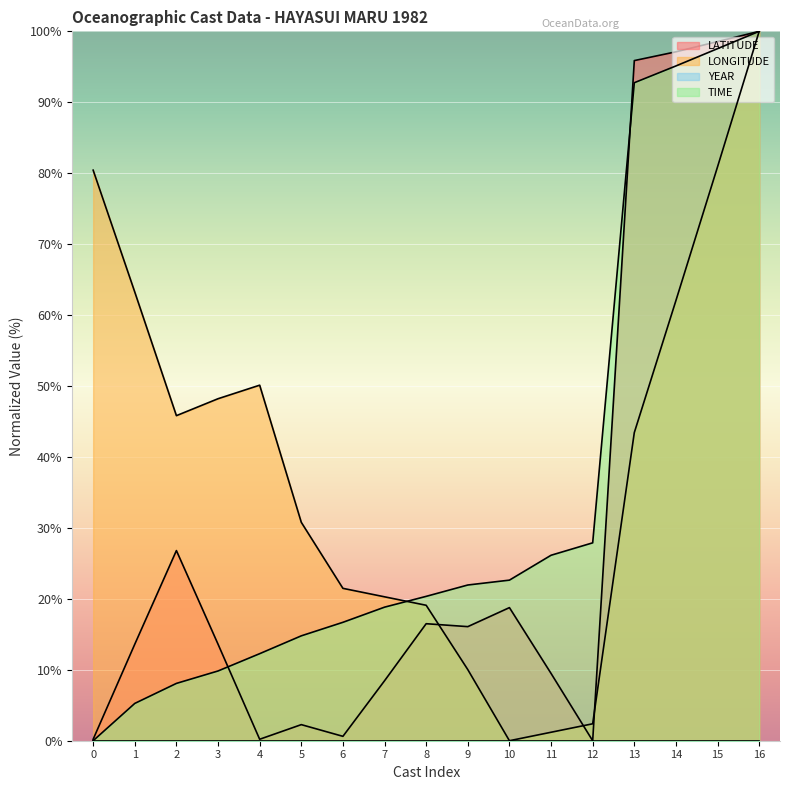

At which category is the sum across all series the highest?

16